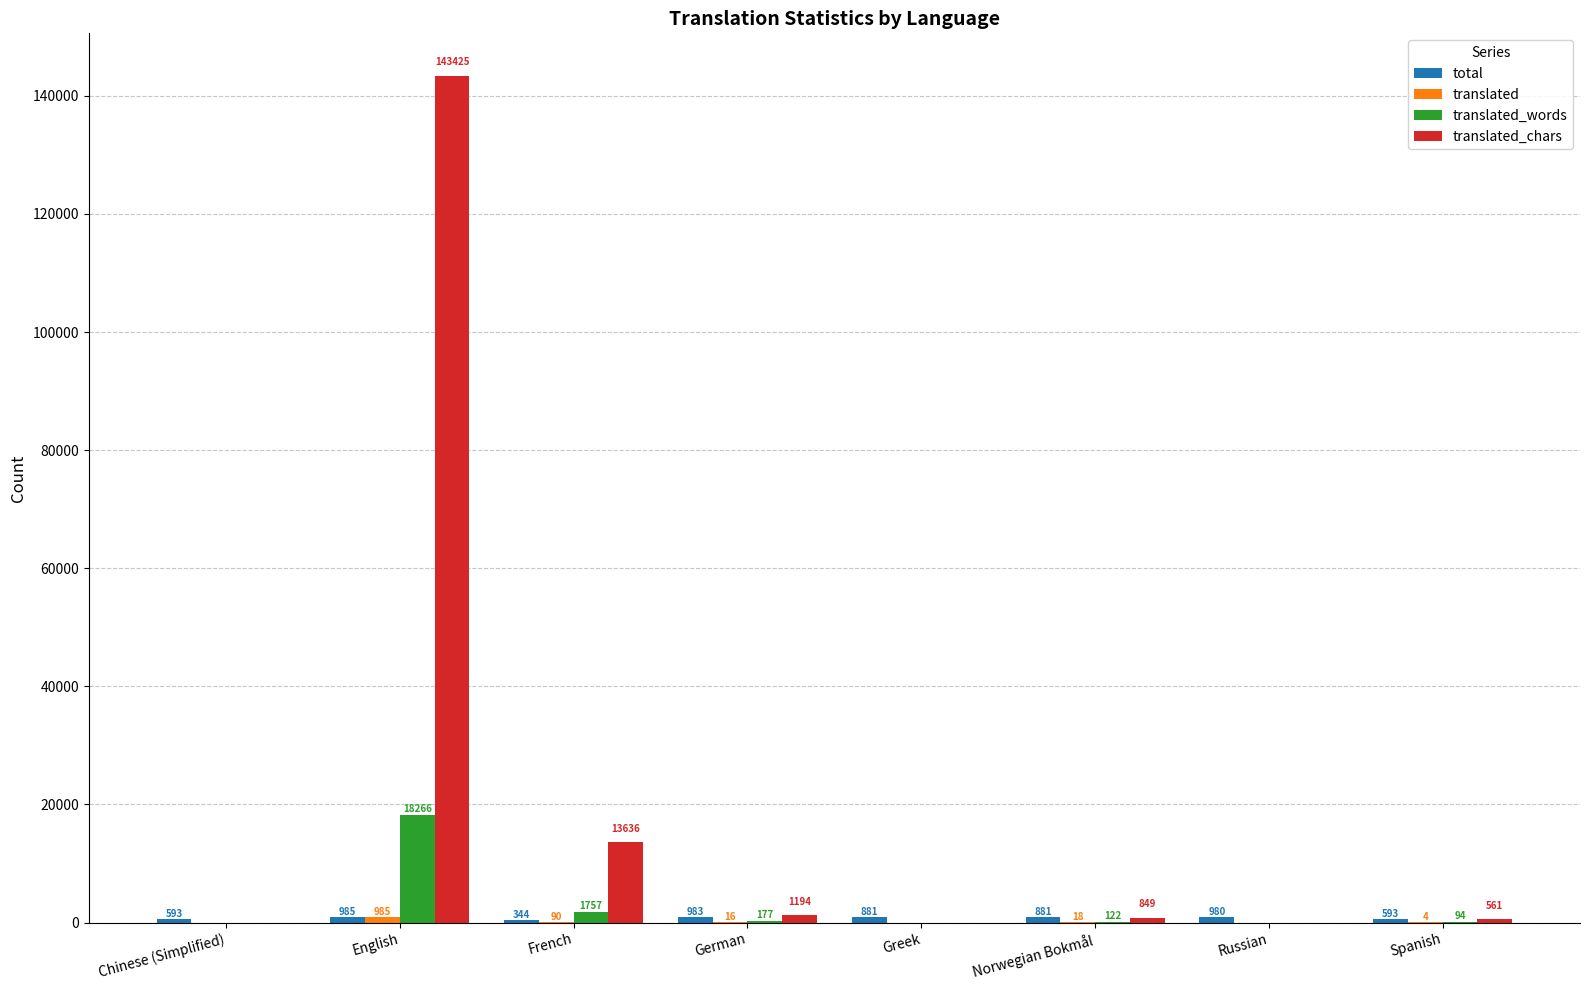

At which category is the sum across all series the highest?

English